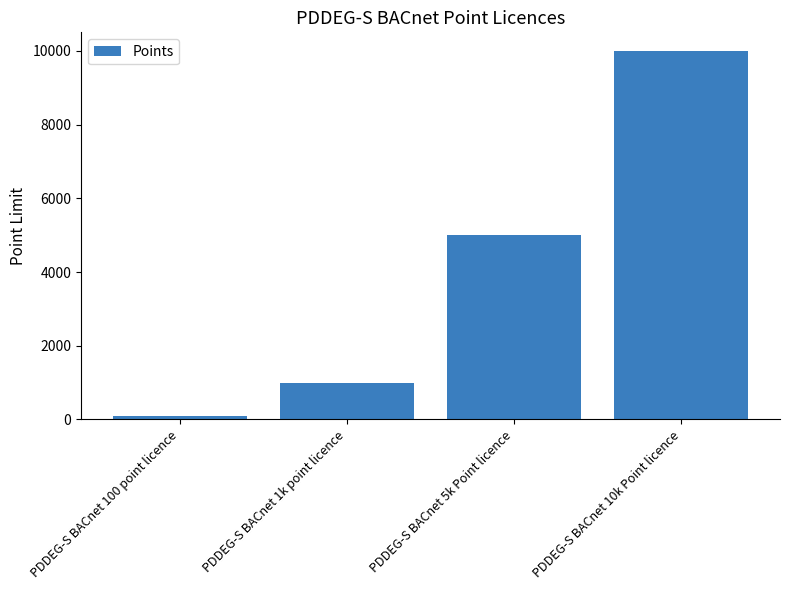

List the labels in order of value, smallest first.

PDDEG-S BACnet 100 point licence, PDDEG-S BACnet 1k point licence, PDDEG-S BACnet 5k Point licence, PDDEG-S BACnet 10k Point licence